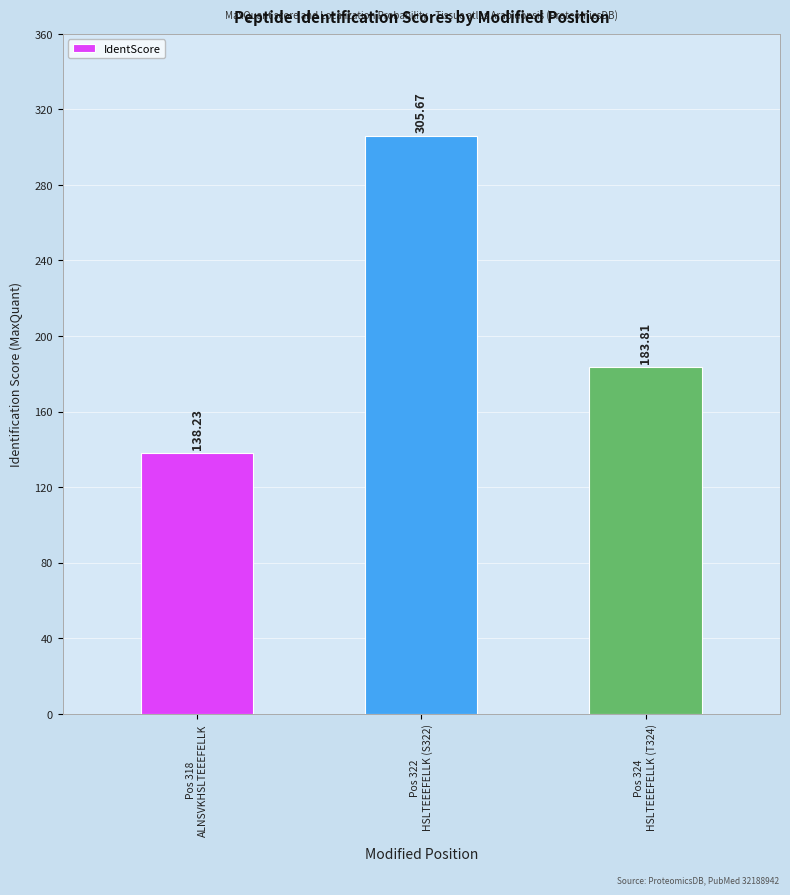

Reading left to right, transcribe all the data shown in this chart.

138.2	305.7	183.8